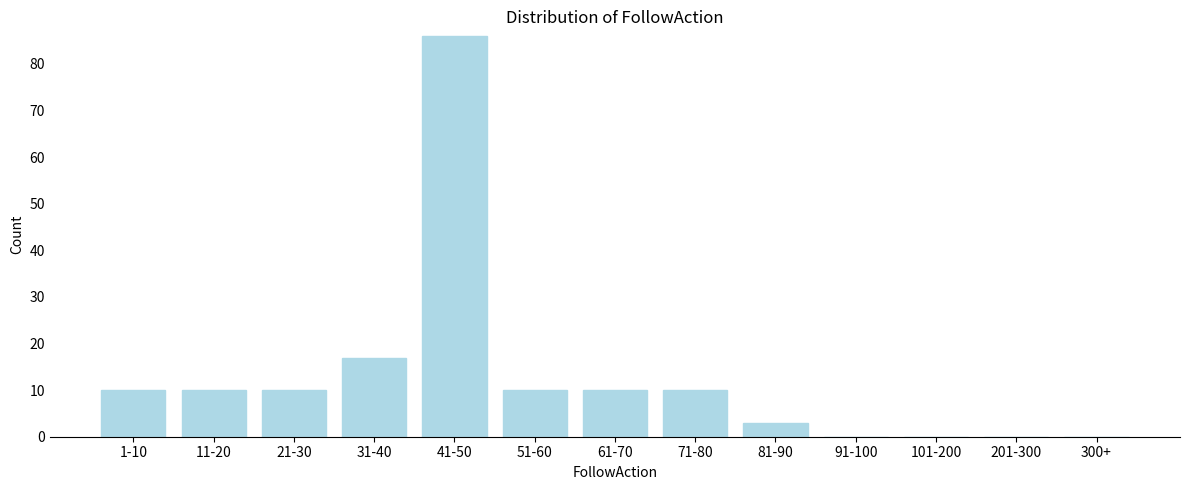

Reading right to left, list all the values displayed in this chart.

300+=0	201-300=0	101-200=0	91-100=0	81-90=3	71-80=10	61-70=10	51-60=10	41-50=86	31-40=17	21-30=10	11-20=10	1-10=10